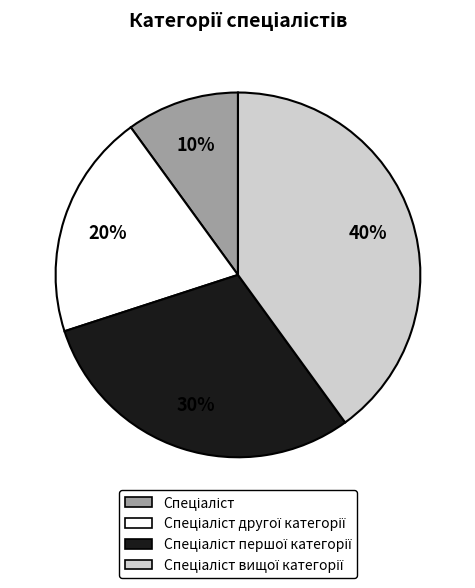

Is there a majority slice in this chart?

No